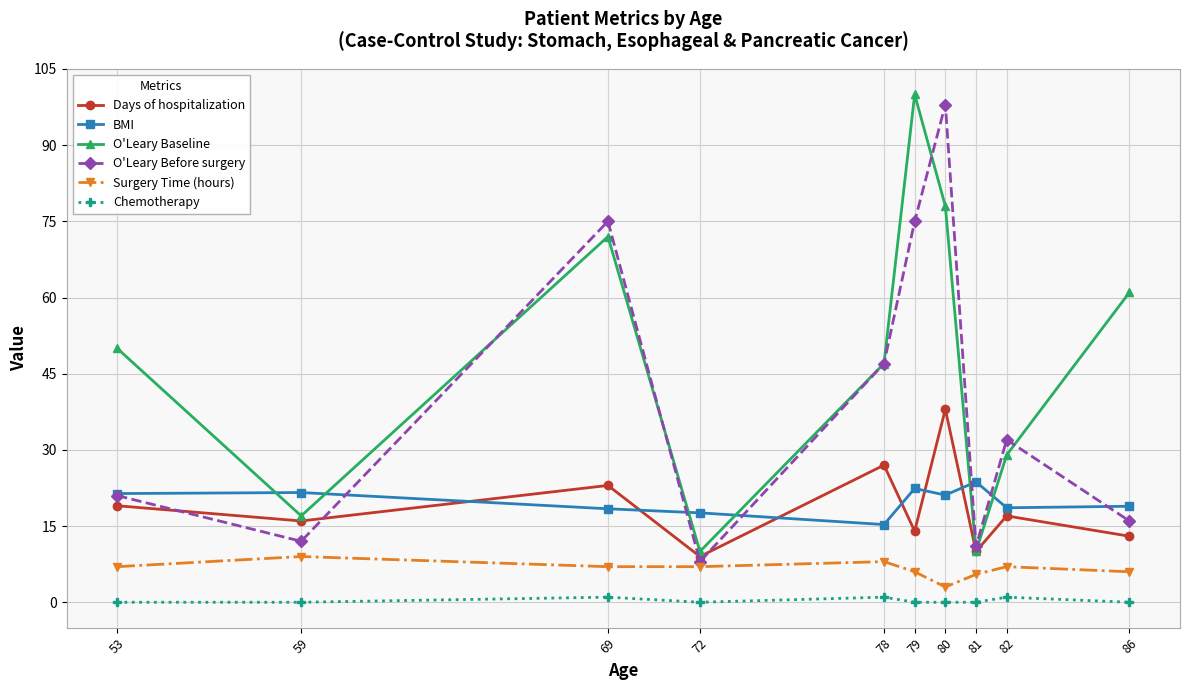

What is the difference between the highest and lowest values at 72?

17.6